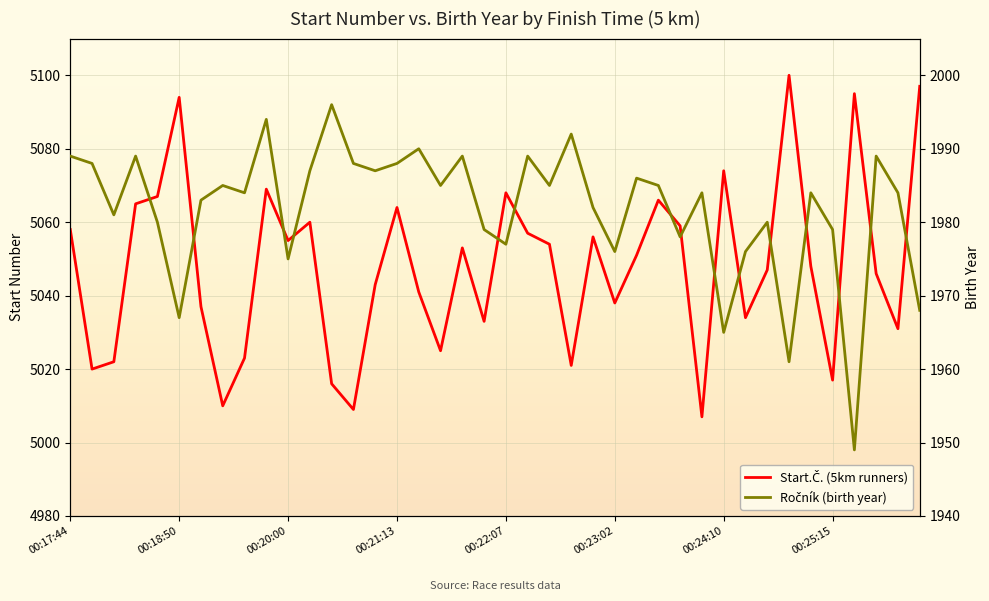

True or false: Start.Č. (5km runners) has more than 2 interior local peaks.

True